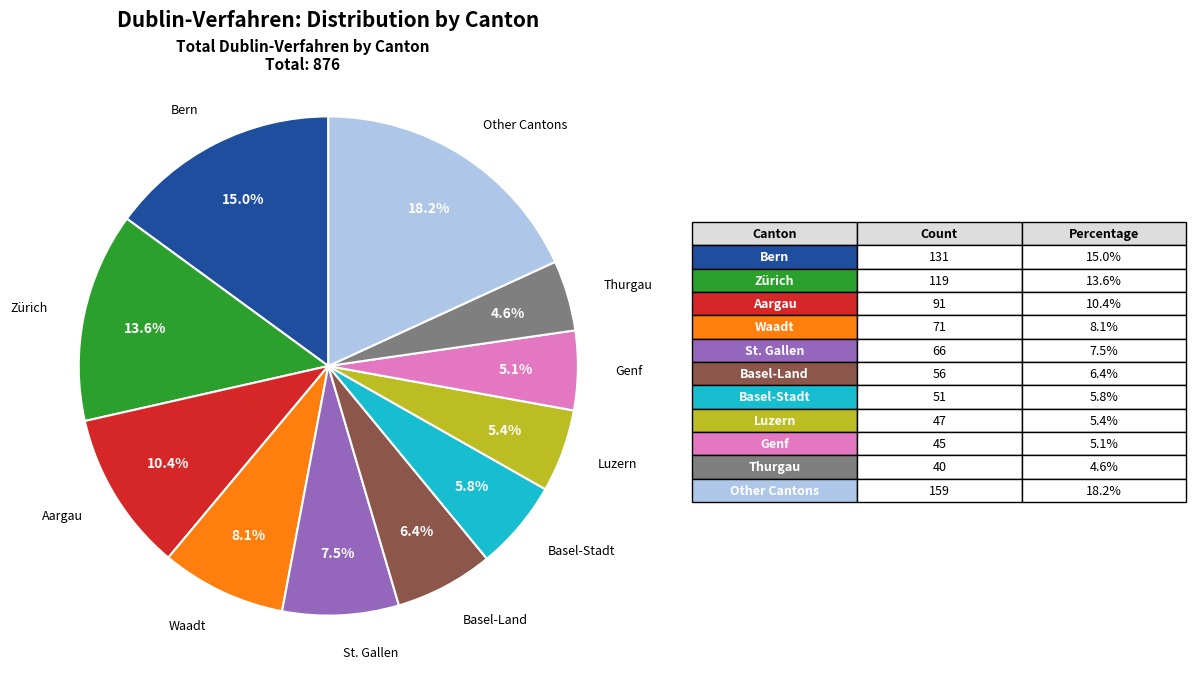

Does any single category account for the majority?

No